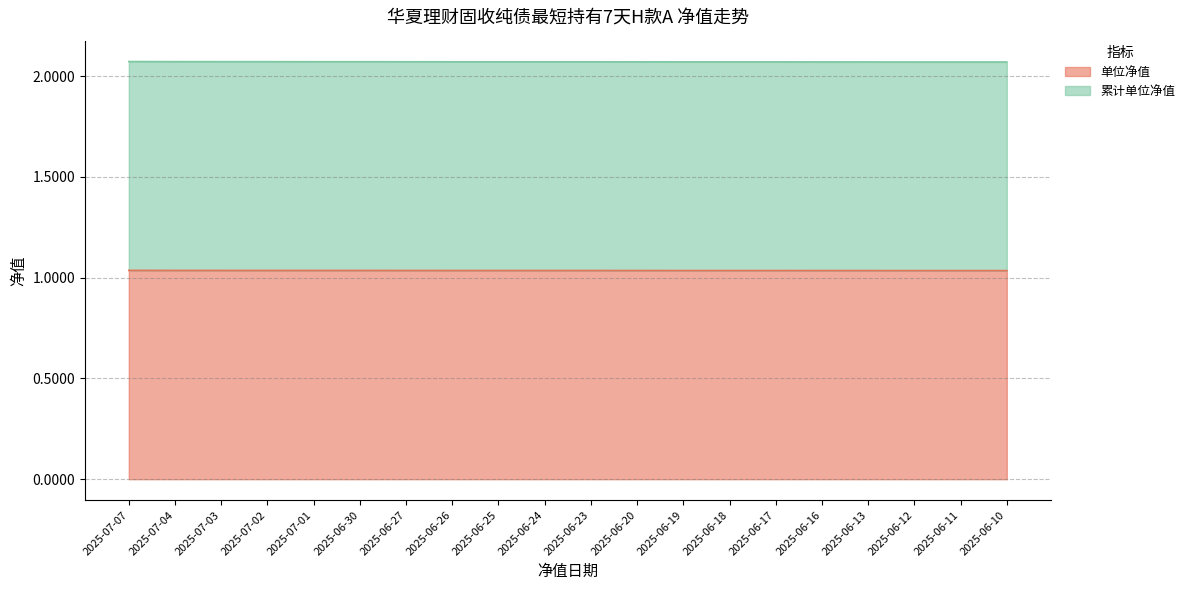

Rank the series at 2025-06-19 from lowest to highest value.

单位净值, 累计单位净值